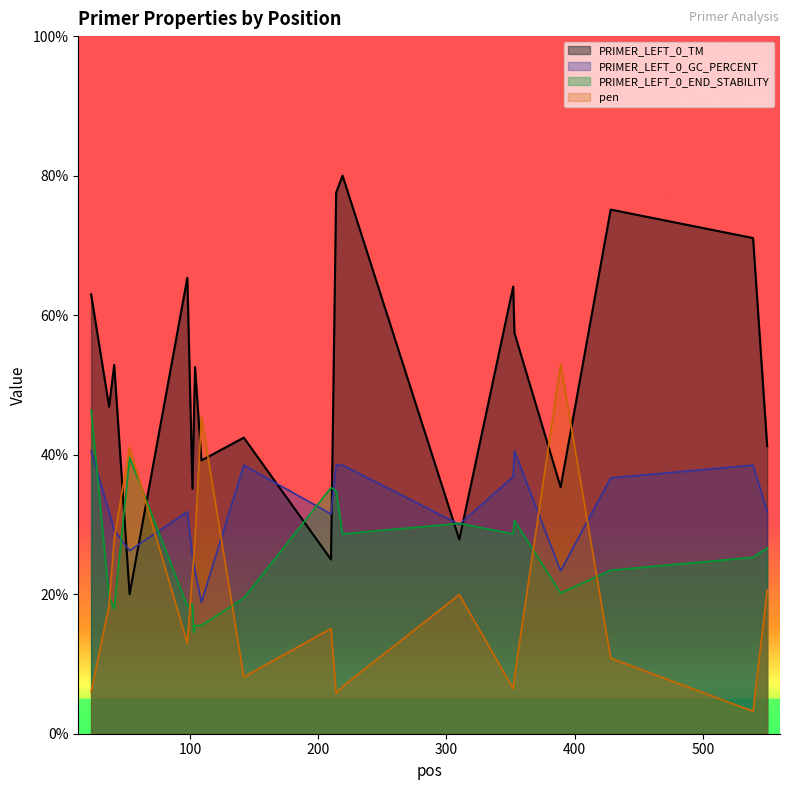

Between which two adjacent categories do pen and PRIMER_LEFT_0_END_STABILITY first intersect?

37 and 41